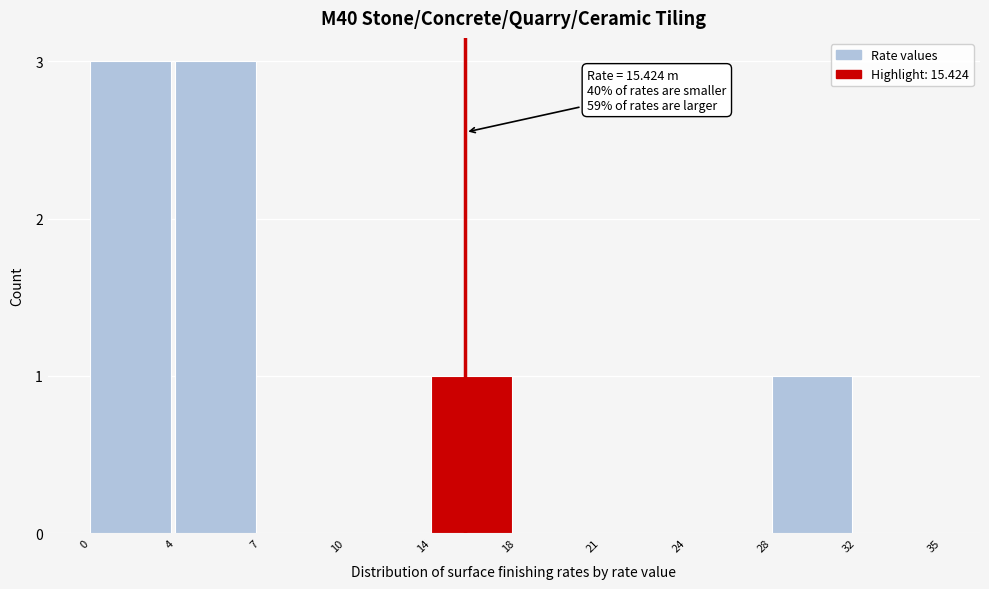

Reading left to right, transcribe all the data shown in this chart.

0=3	4=3	7=0	10=0	14=1	18=0	21=0	24=0	28=1	32=0